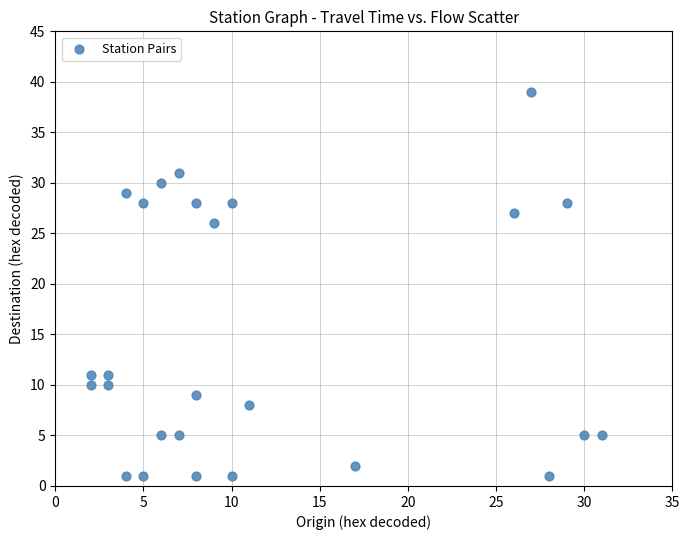

What Y value in the scatter plot is closest to 20?

26